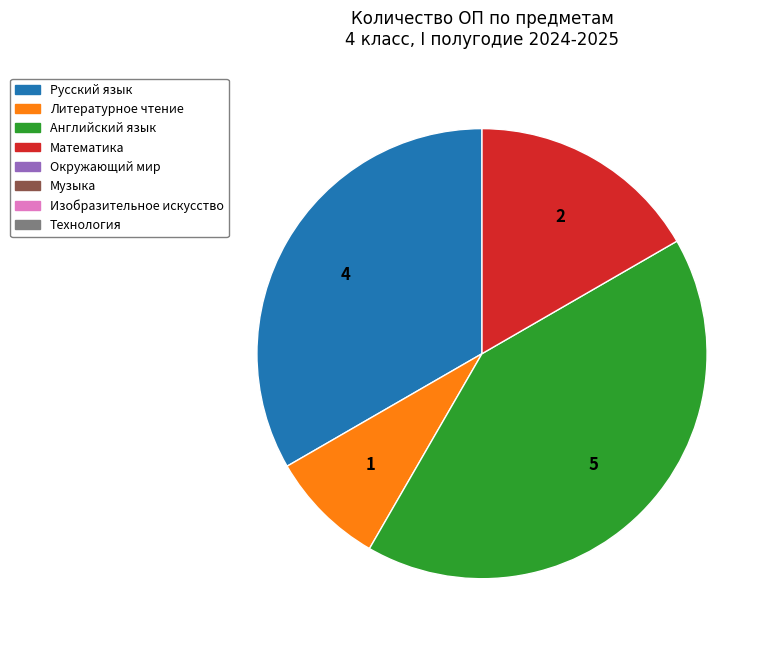

Does any single category account for the majority?

No